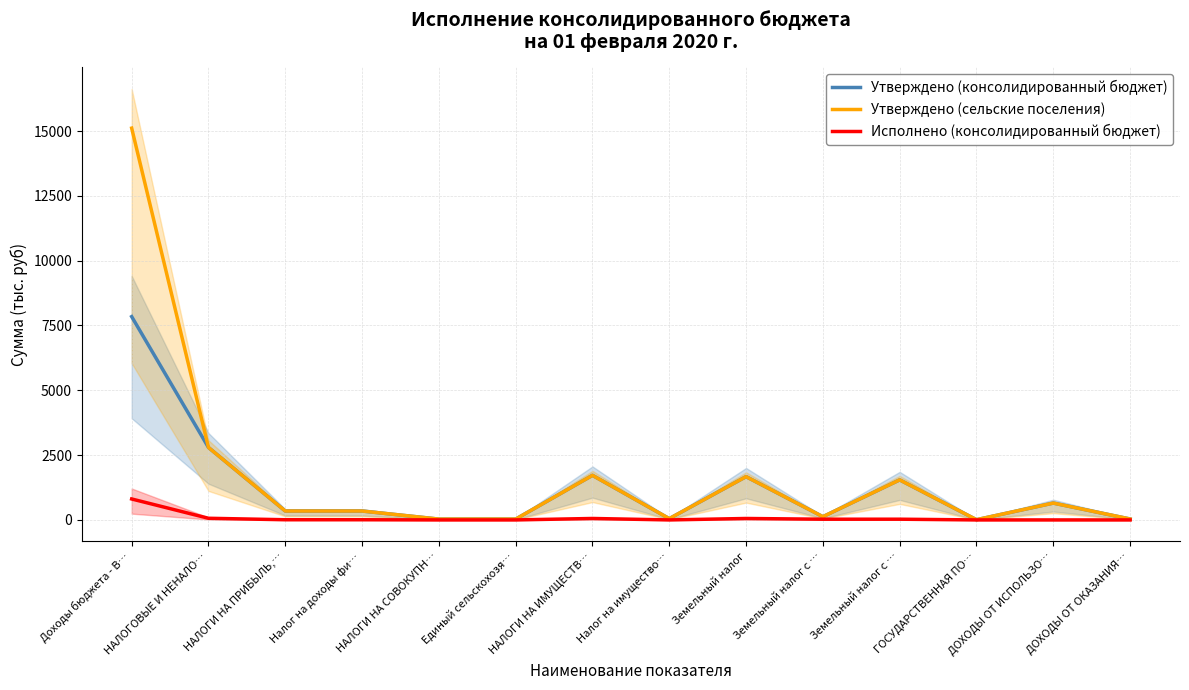

What is the difference between the highest and lowest values at НАЛОГИ НА ПРИБЫЛЬ,…?

336.8